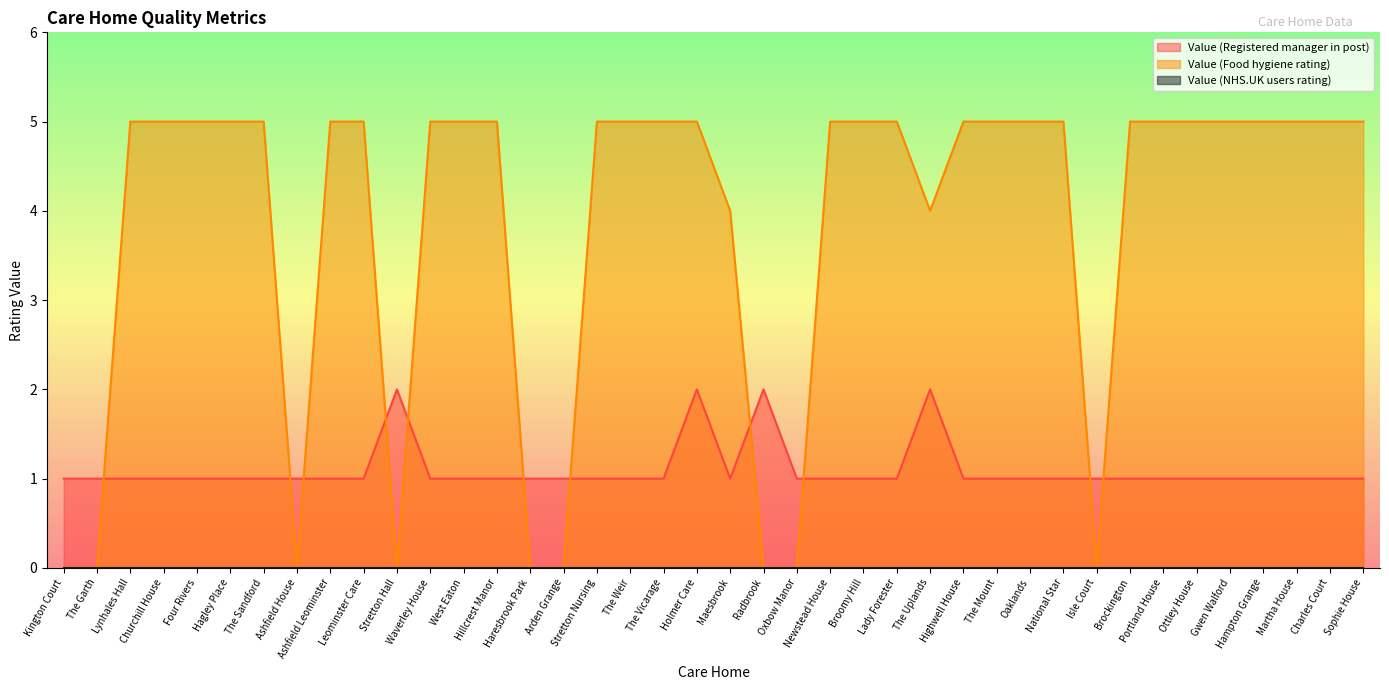

What is the total value across all series at Churchill House?

6